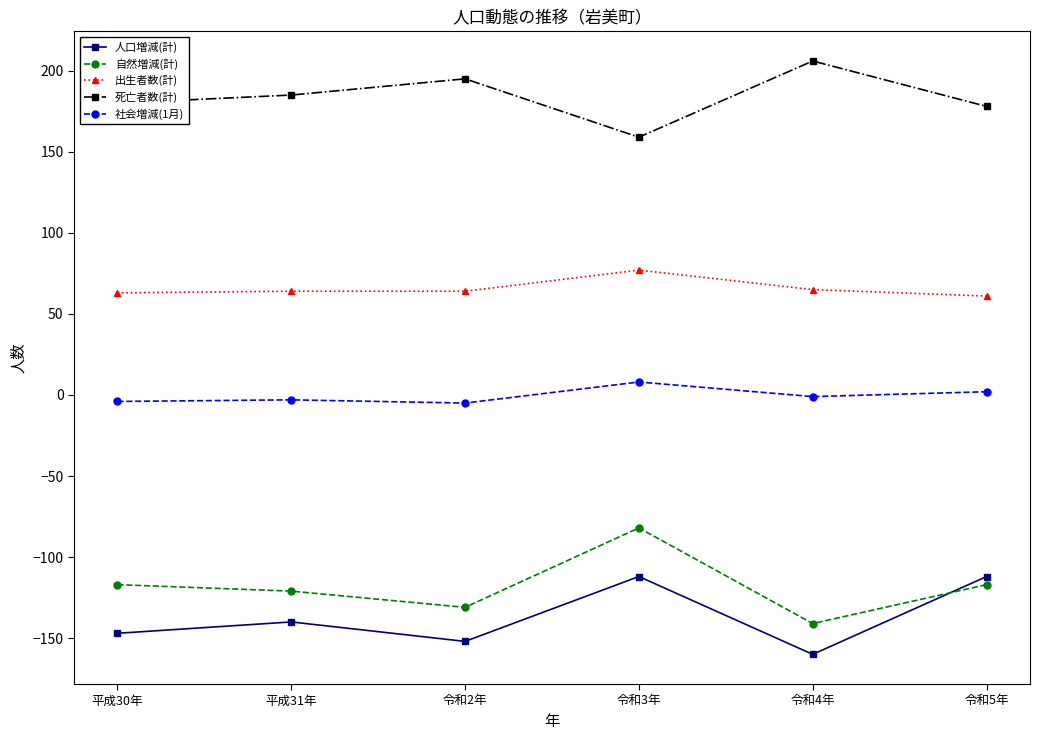

The 死亡者数(計) series shows 319 at 令和2年. True or false?

False